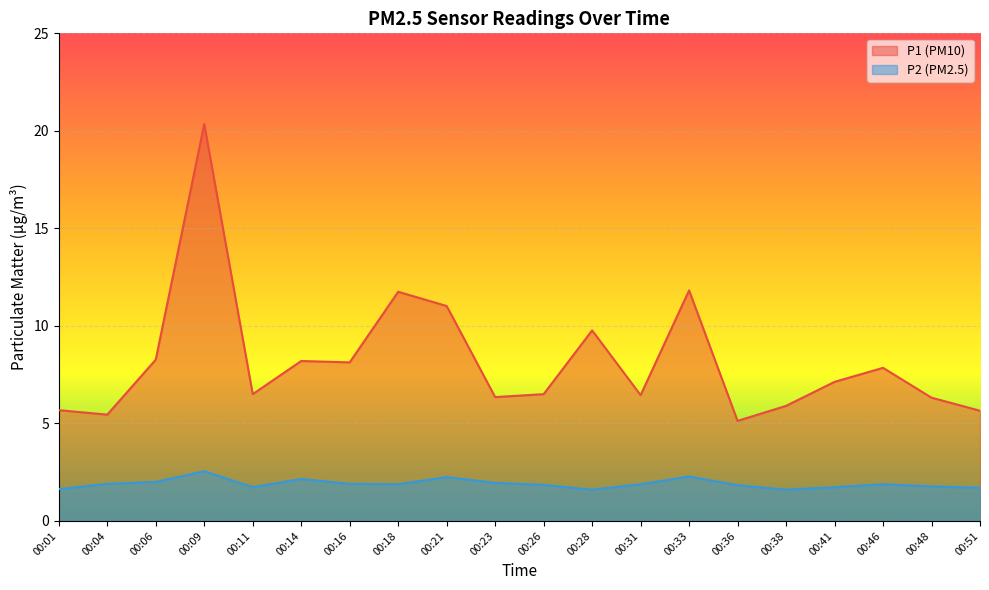

How many interior local peaks does the P1 series have?

6